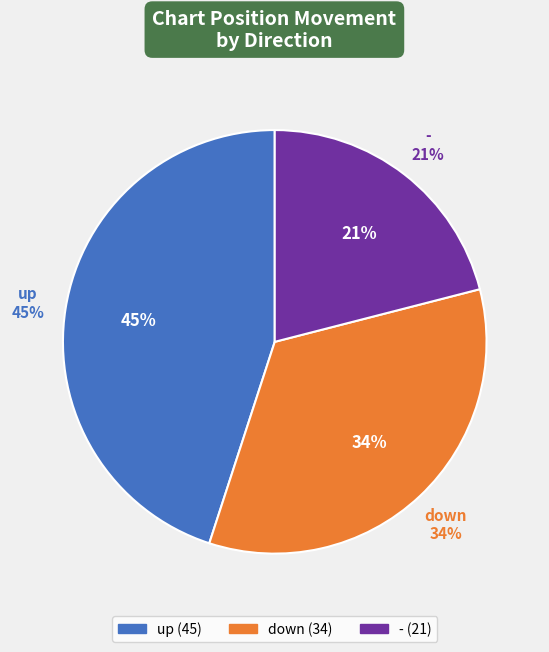

Is there any slice that represents more than half of the pie?

No